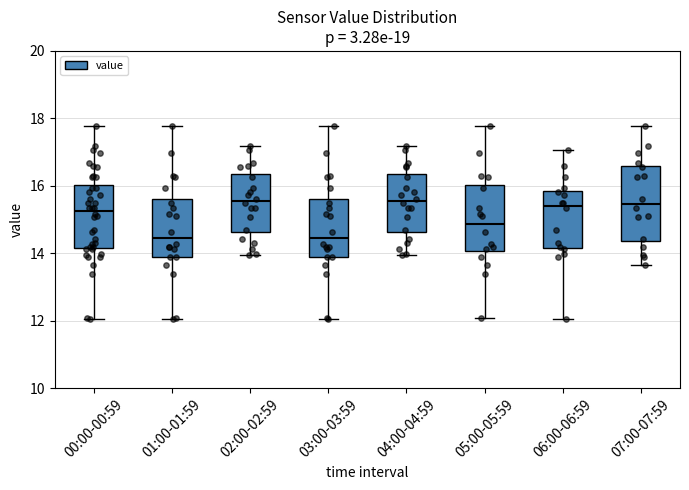

Reading left to right, read every box against the y-axis: the position of its median line, the range the box covers, and the ends of its whiskers. The values are not printed on the chart, so give them approximately, as read against the axis.

00:00-00:59: median 15.2, box 14.2 to 16.0, whiskers 12.0 to 17.8
01:00-01:59: median 14.4, box 13.8 to 15.6, whiskers 12.0 to 17.8
02:00-02:59: median 15.6, box 14.6 to 16.4, whiskers 14.0 to 17.2
03:00-03:59: median 14.4, box 13.8 to 15.6, whiskers 12.0 to 17.8
04:00-04:59: median 15.6, box 14.6 to 16.4, whiskers 14.0 to 17.2
05:00-05:59: median 14.8, box 14.0 to 16.0, whiskers 12.0 to 17.8
06:00-06:59: median 15.4, box 14.2 to 15.8, whiskers 12.0 to 17.0
07:00-07:59: median 15.4, box 14.4 to 16.6, whiskers 13.6 to 17.8